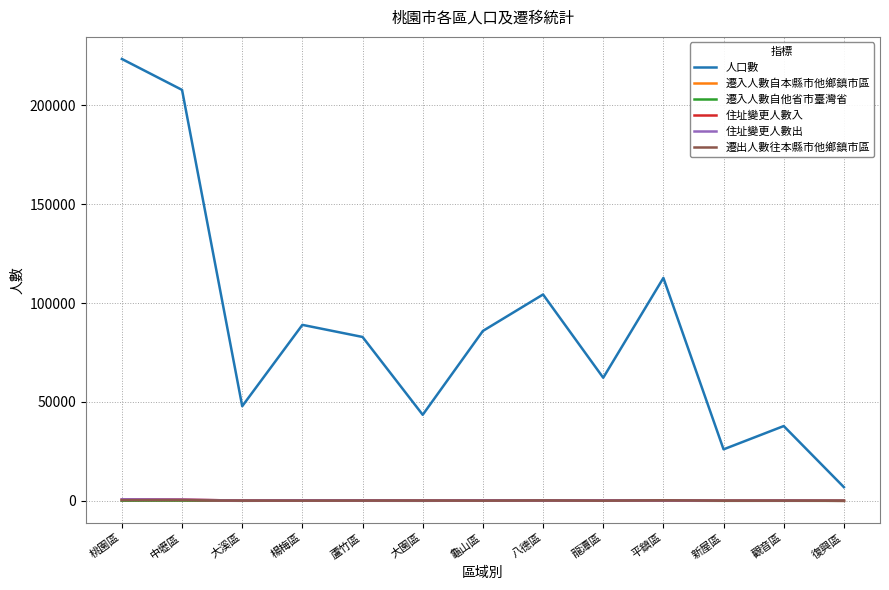

What is the difference between the highest and lowest values at 桃園區?

223424